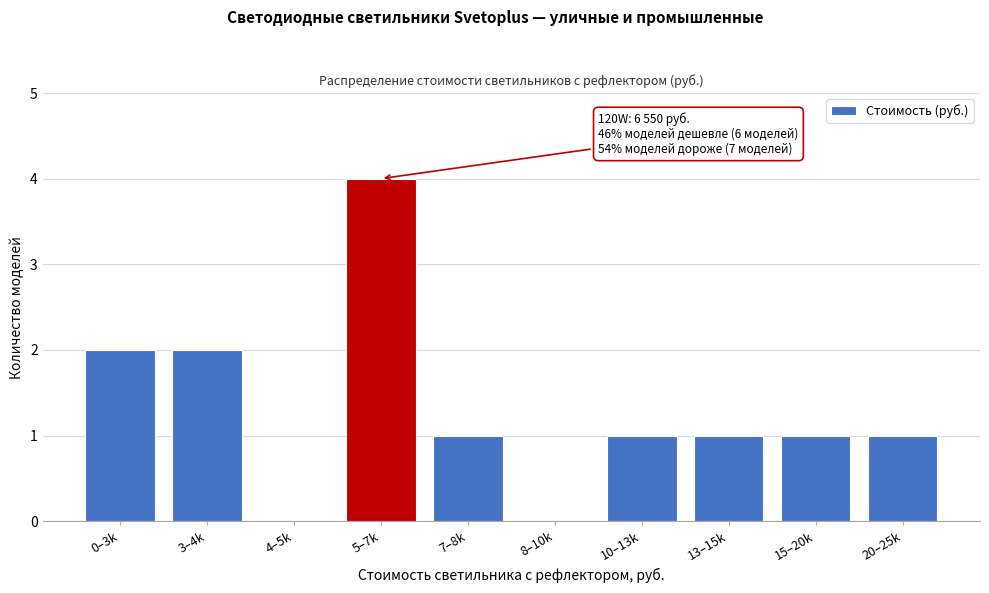

Reading left to right, what are all the values shown in this chart?

0–3k=2	3–4k=2	4–5k=0	5–7k=4	7–8k=1	8–10k=0	10–13k=1	13–15k=1	15–20k=1	20–25k=1